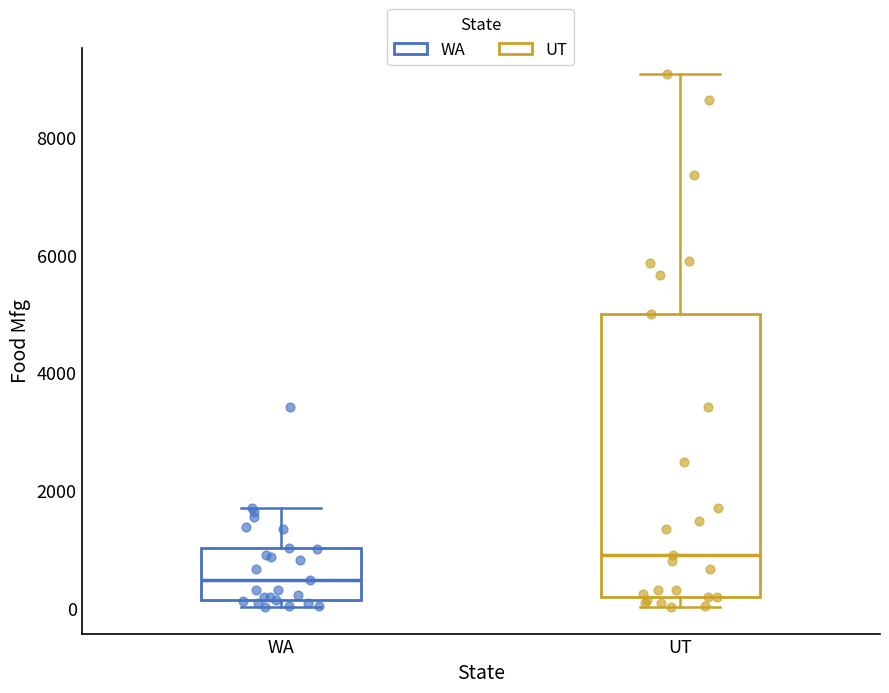

Which box is the tallest, from its lower edge to its upper edge?

UT